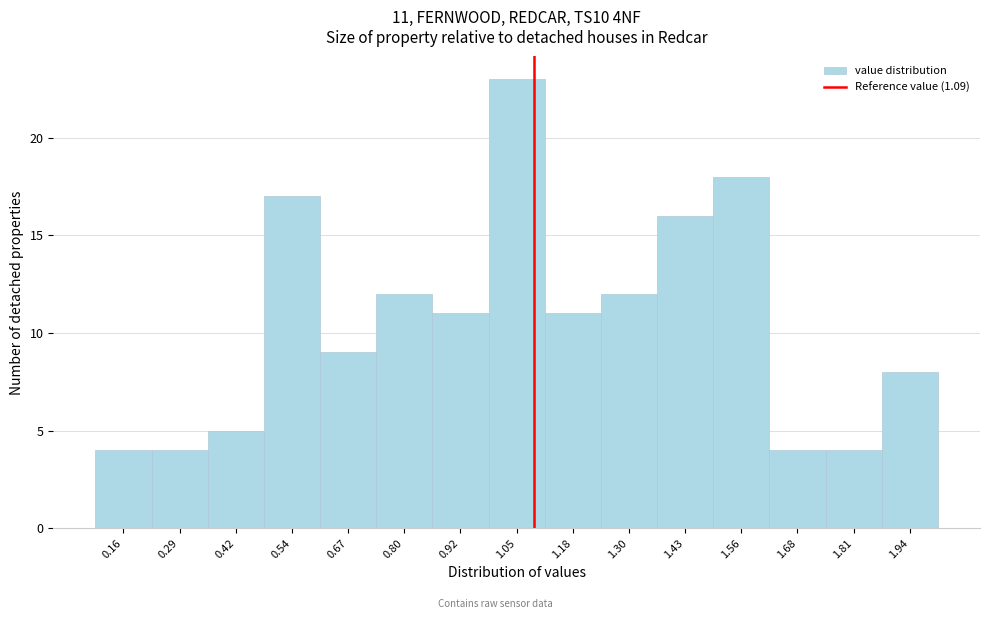

Over which range of the x-axis is the bar tallest?

0.98 to 1.12